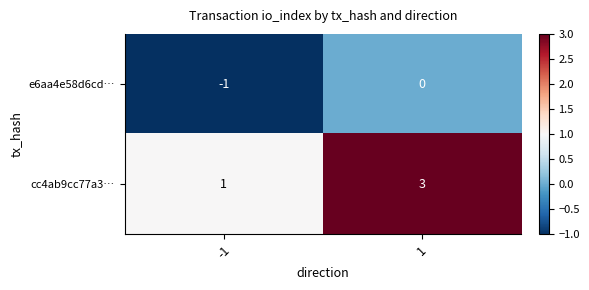

What is the difference between the highest and lowest values at 1?

3